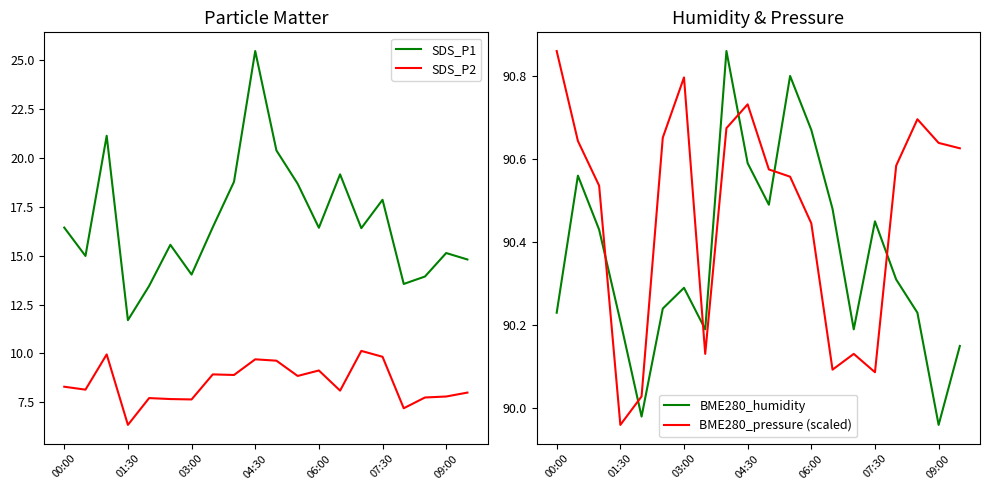

Which series has the largest total across all categories?

BME280_pressure (scaled)